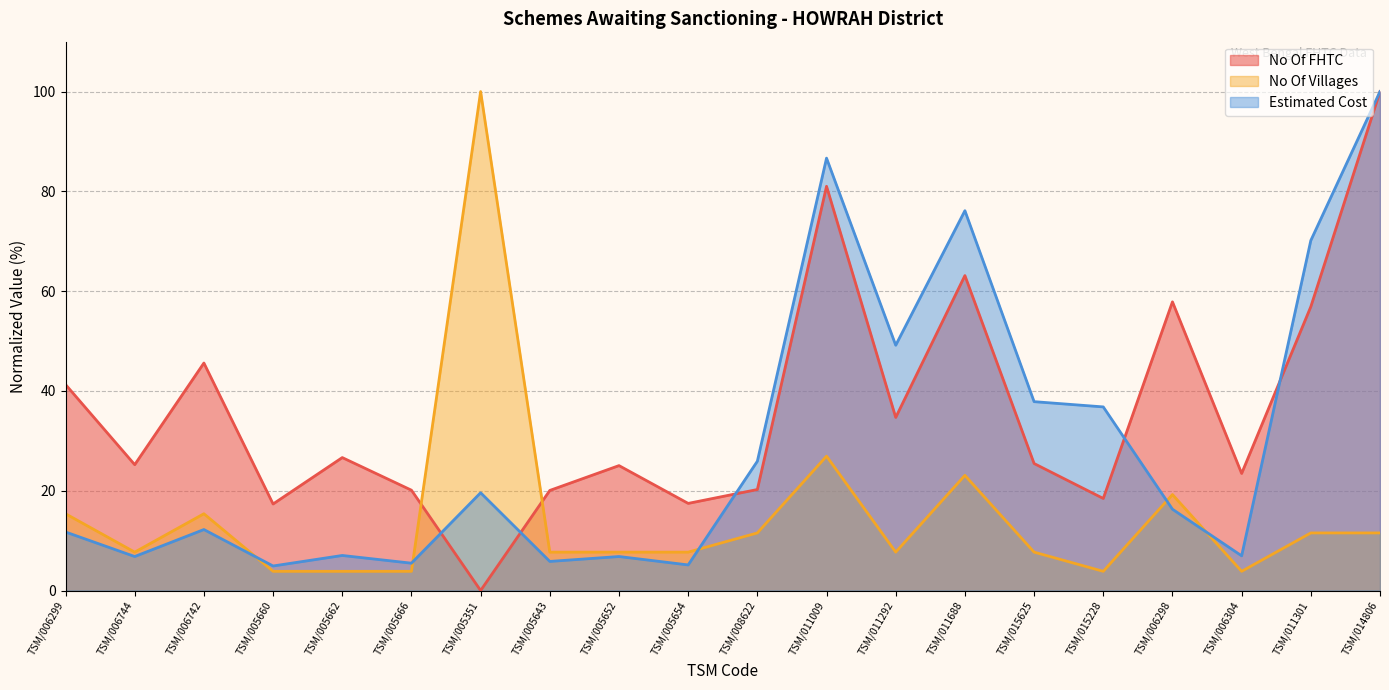

How many lines are shown in the chart?

3